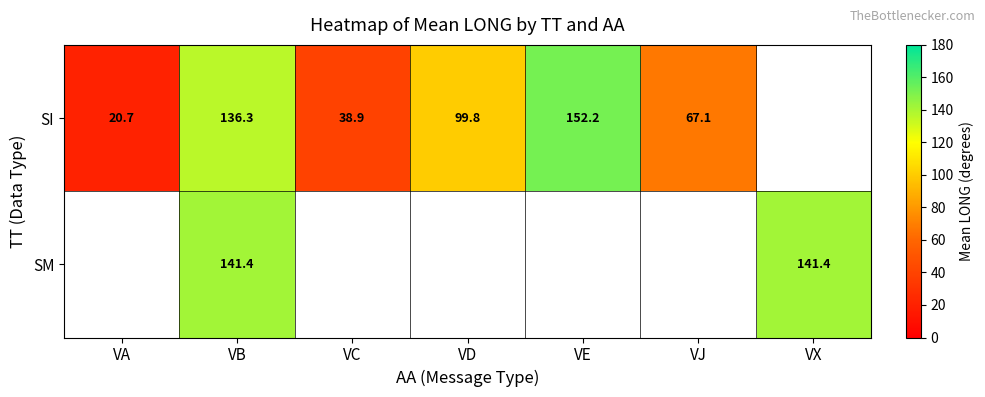

At which category is the sum across all series the highest?

VB